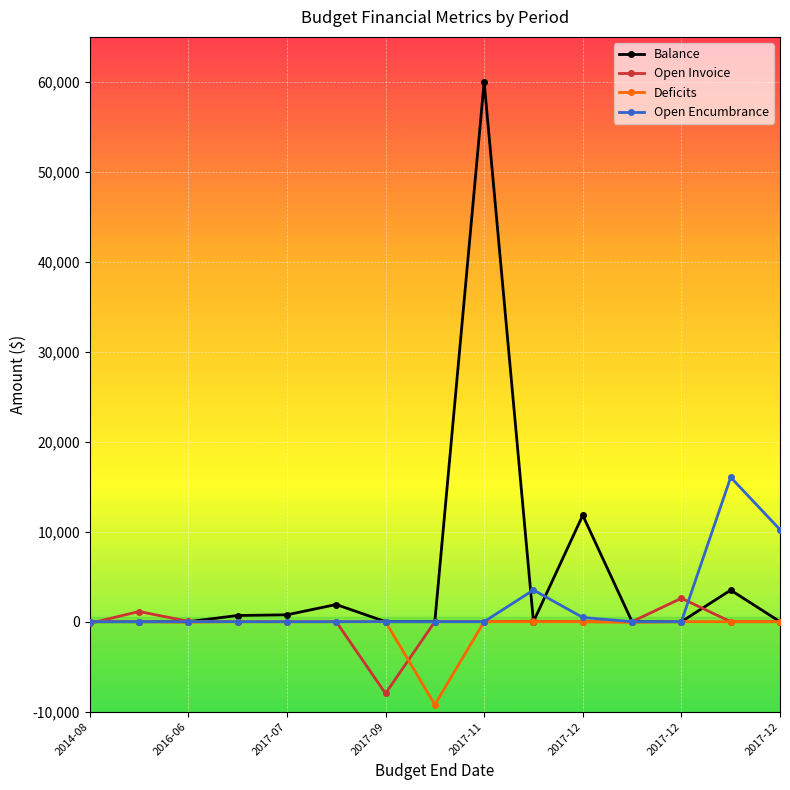

Does the chart display data point markers on the line(s)?

Yes